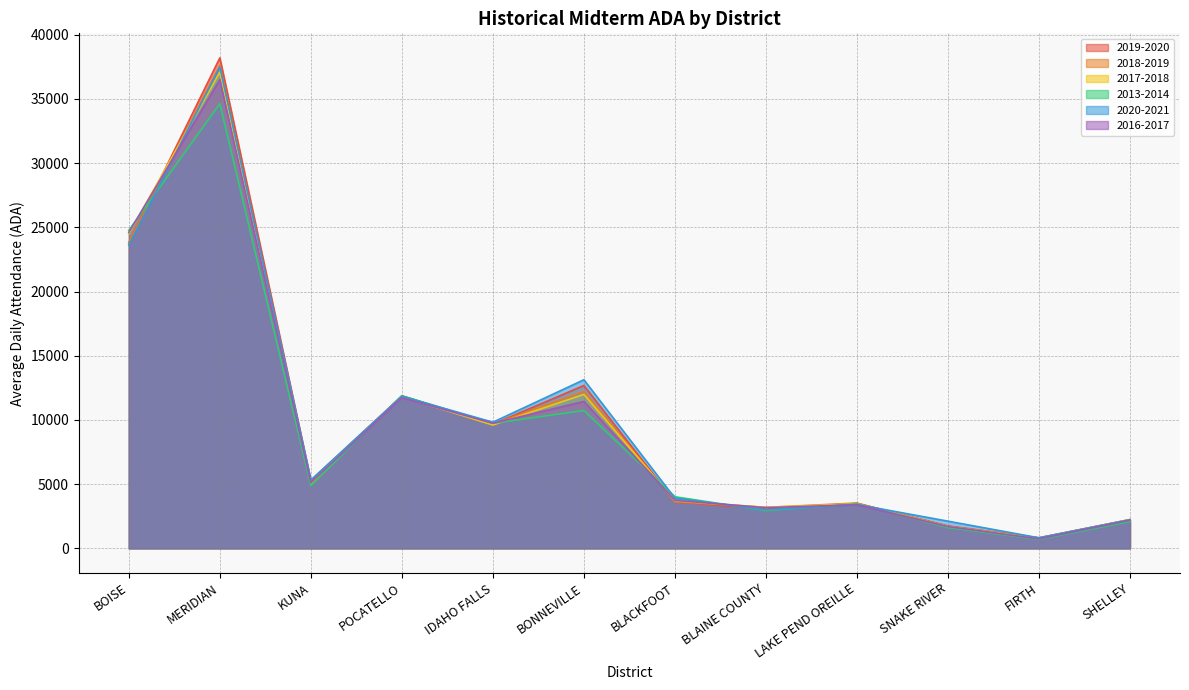

What is the difference between the maximum and minimum values in the 2016-2017 series?

35766.4